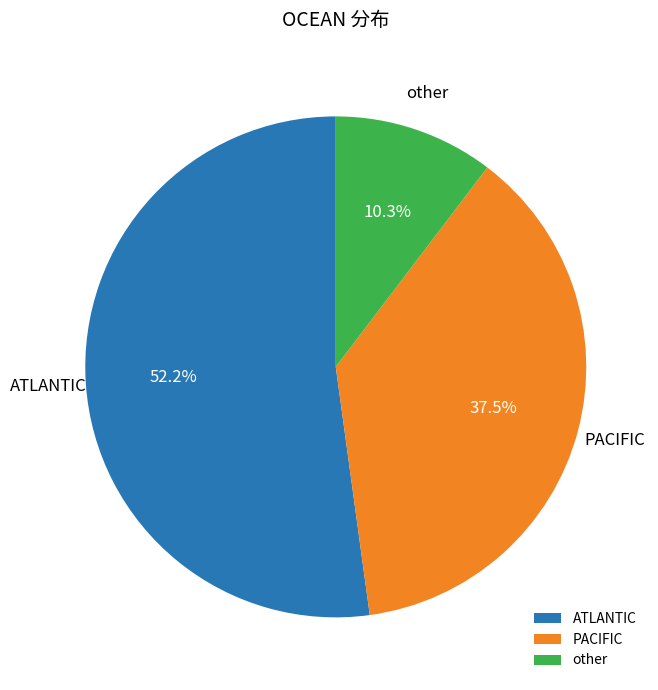

How much of the chart is everything except other?

89.7%